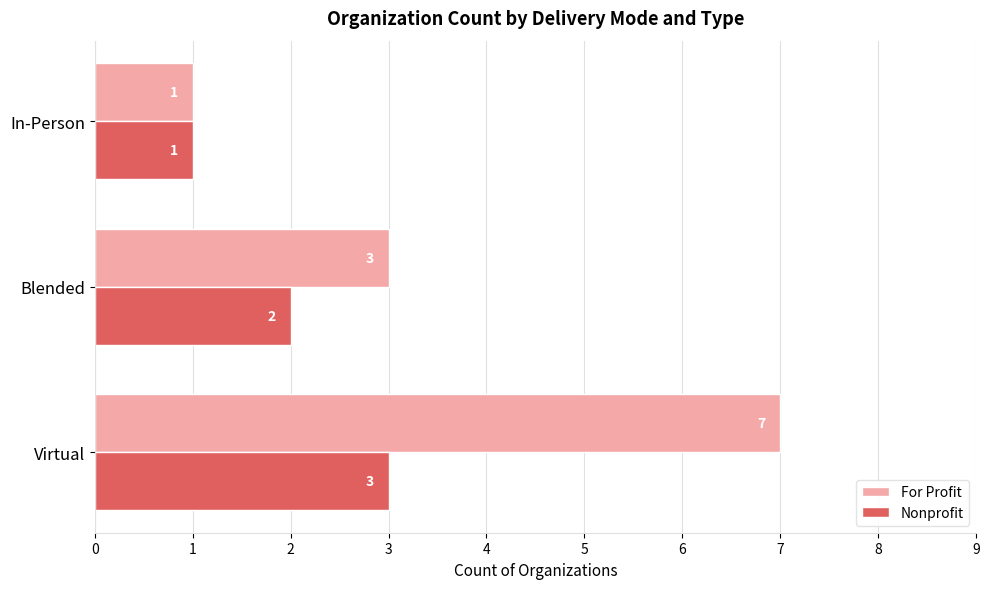

What is the difference between the maximum and minimum values in the For Profit series?

6